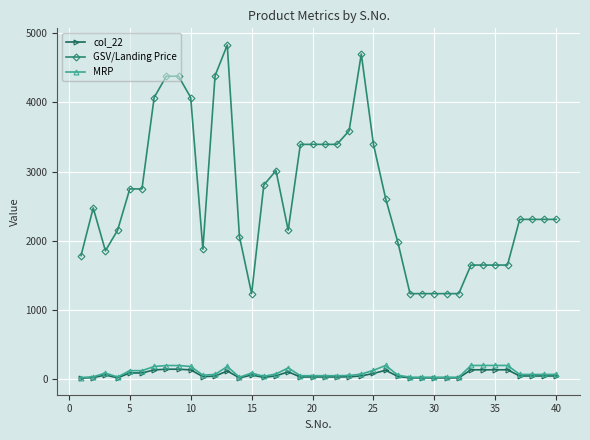

What is the maximum value shown in the chart?

4828.8